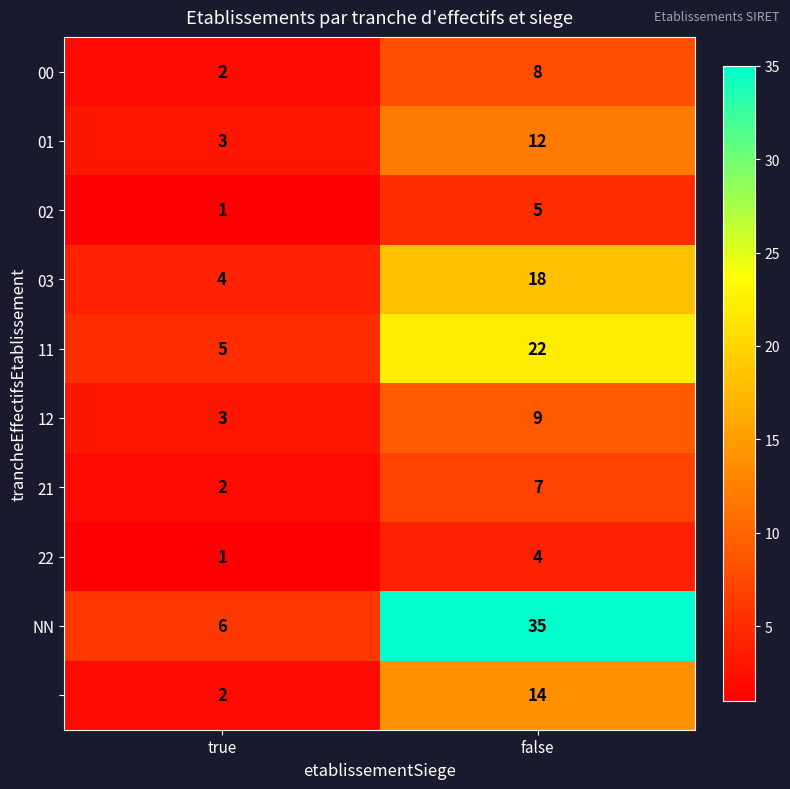

What is the total value across all series at false?

134